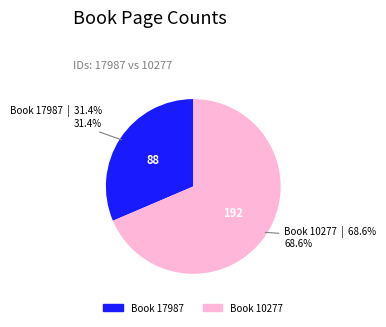

Is there a majority slice in this chart?

Yes